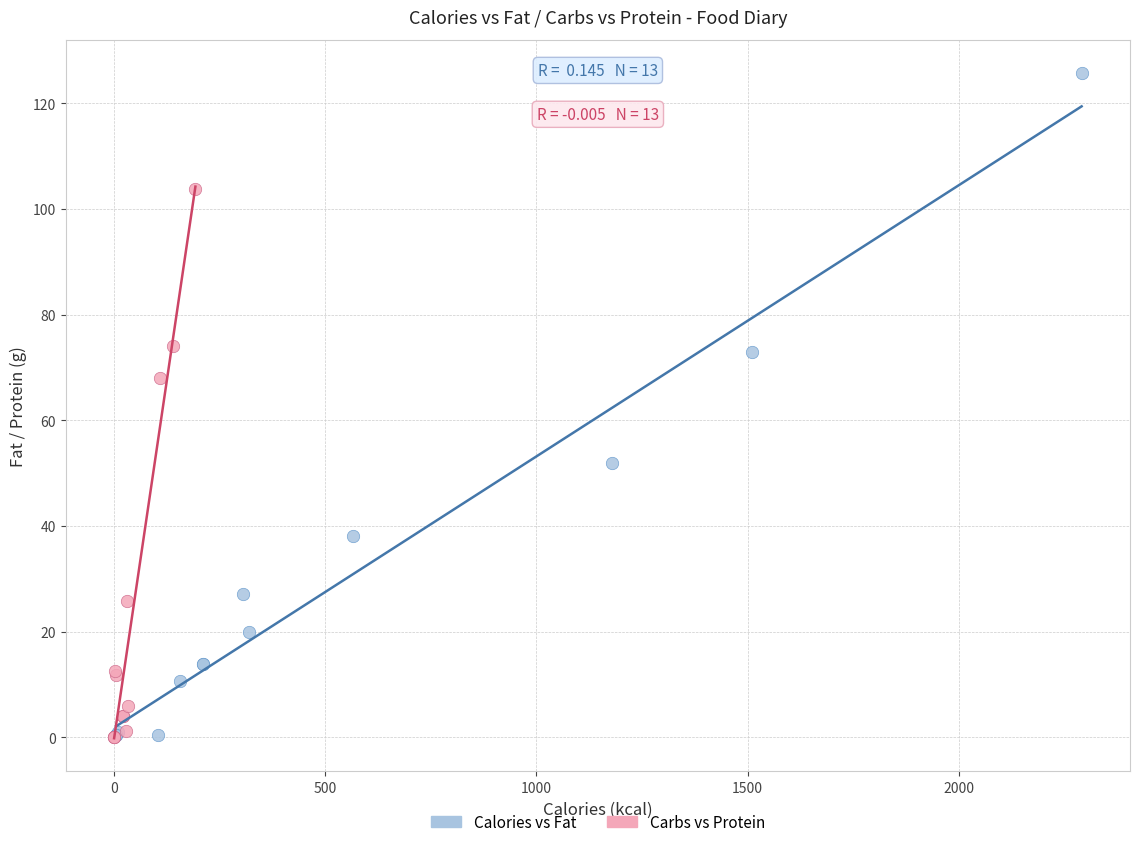

Which series has the widest spread of Y values?

Calories vs Fat